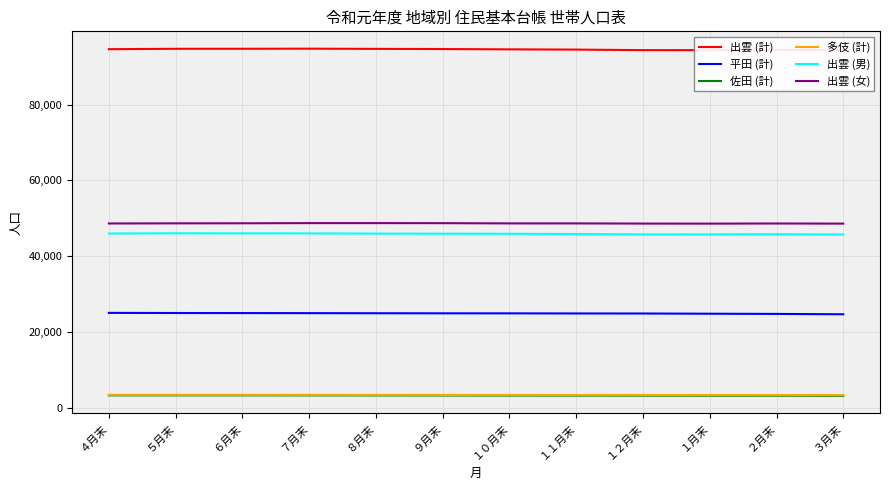

Count the number of data series in this chart.

6